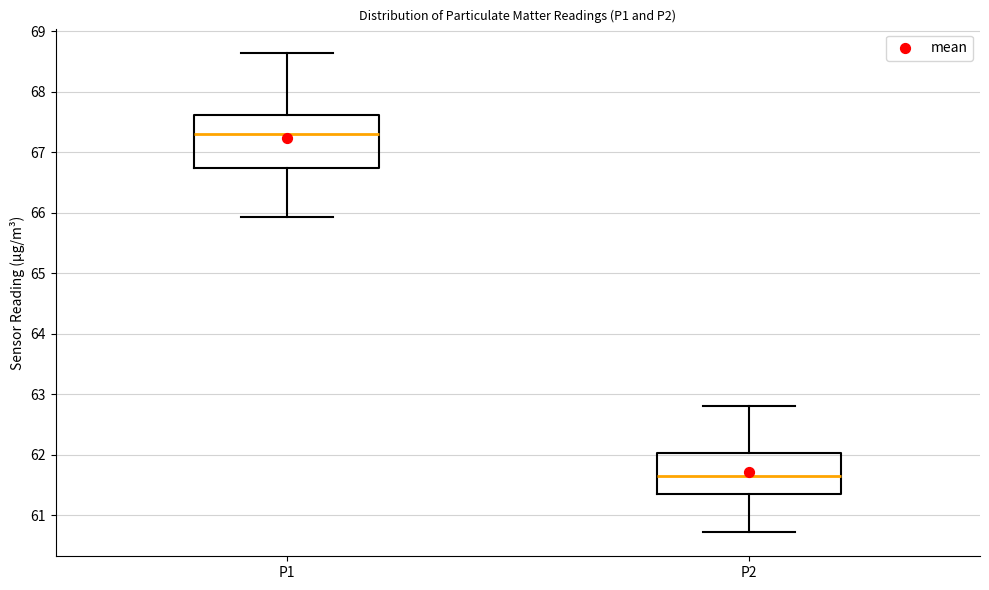

Where does the upper whisker of the box for P1 end on the y-axis? The values are not printed on the chart, so give them approximately, as read against the axis.

68.7